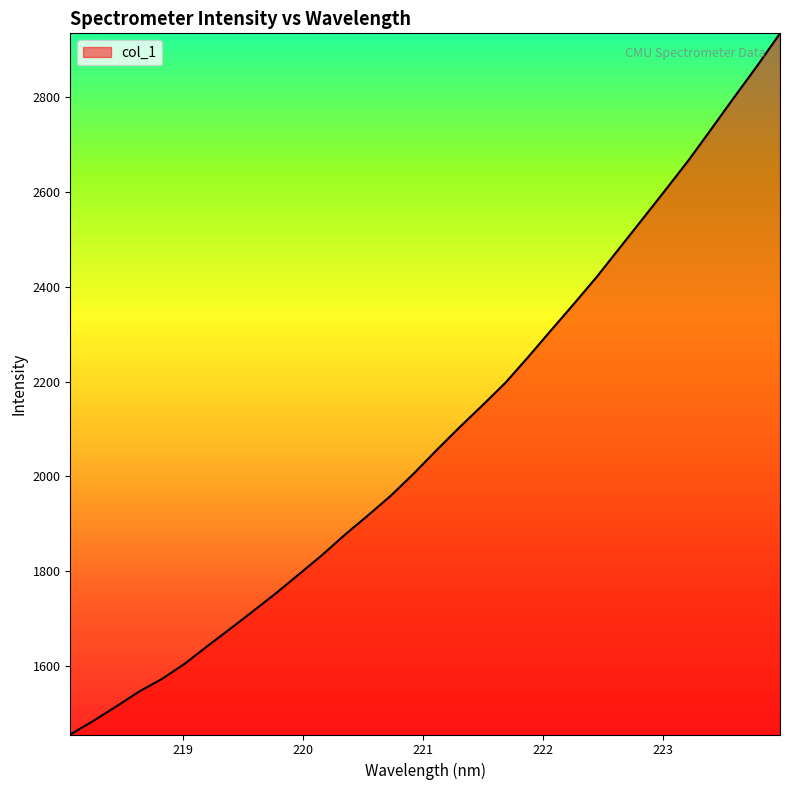

What is the minimum value shown in the chart?

1456.4